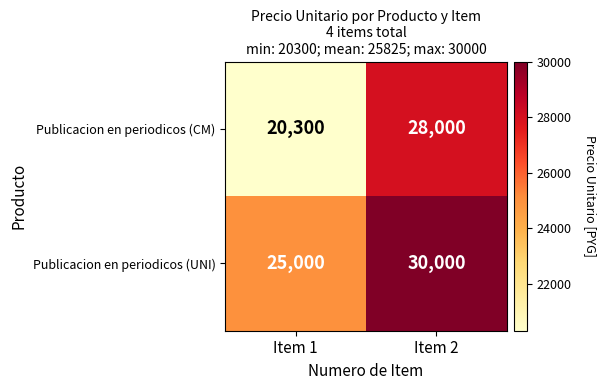

Where is Publicacion en periodicos (CM) nearest to the value 24150?

Item 1